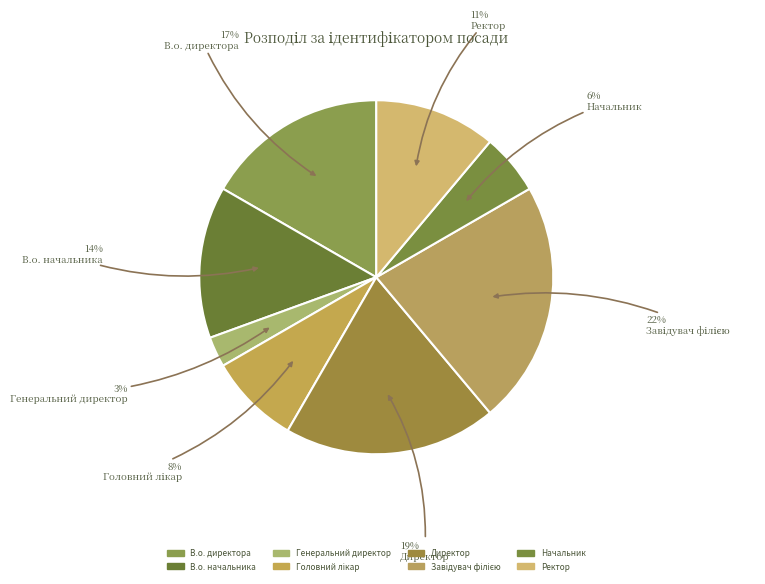

Does any single category account for the majority?

No